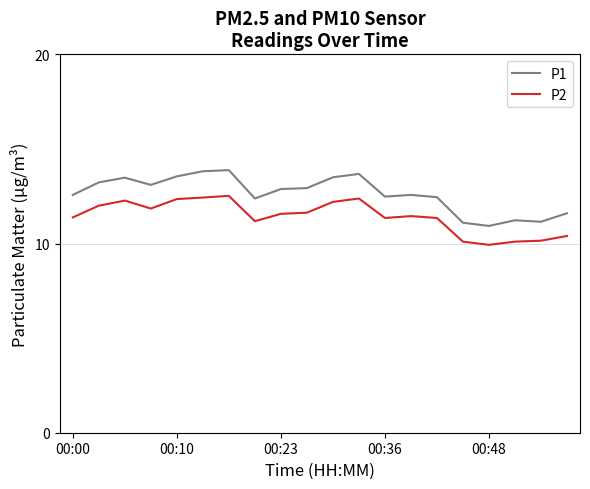

Which series has the largest range (max minus min)?

P1